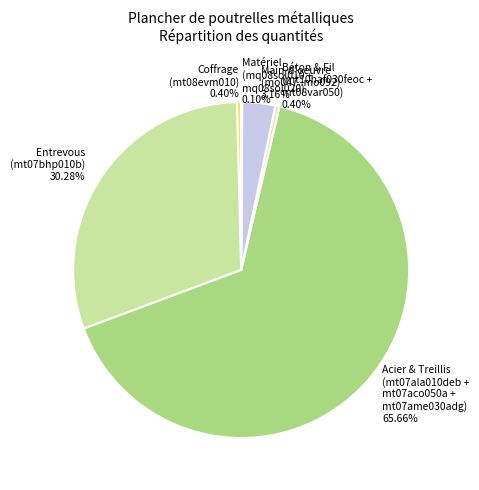

Combined, do Main-d'oeuvre (mo047..mo092) 3.16% and Acier & Treillis (mt07ala010deb + mt07aco050a + mt07ame030adg) 65.66% account for over 50%?

Yes